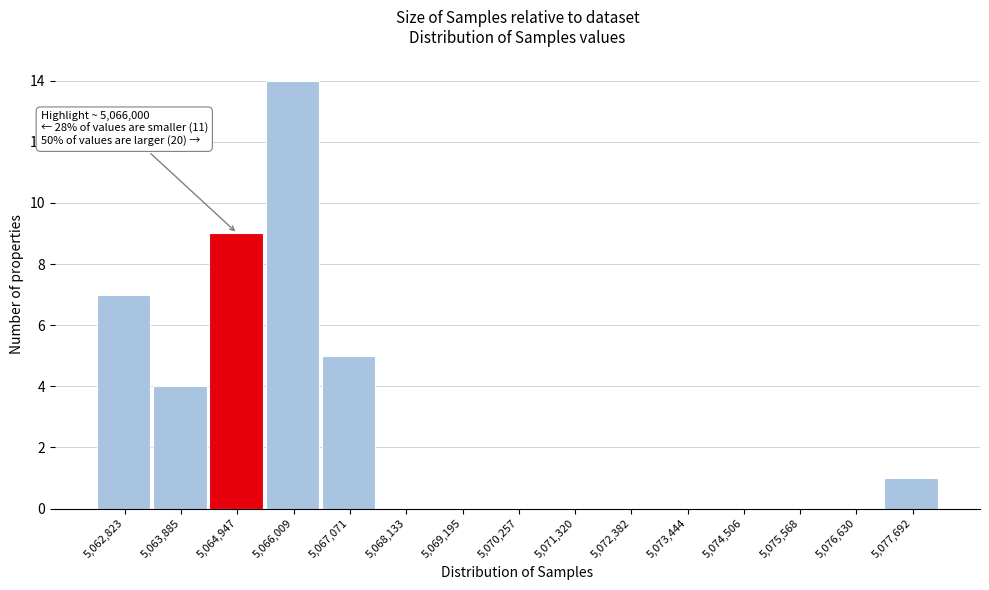

Reading left to right, list all the values displayed in this chart.

5,062,823=7	5,063,885=4	5,064,947=9	5,066,009=14	5,067,071=5	5,068,133=0	5,069,195=0	5,070,257=0	5,071,320=0	5,072,382=0	5,073,444=0	5,074,506=0	5,075,568=0	5,076,630=0	5,077,692=1